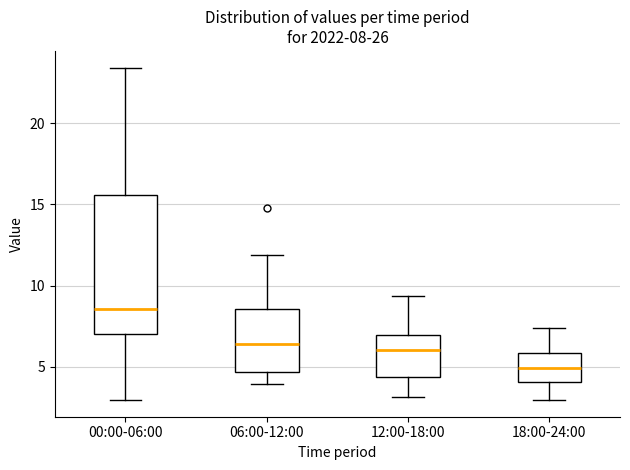

Which box has the highest median line?

00:00-06:00